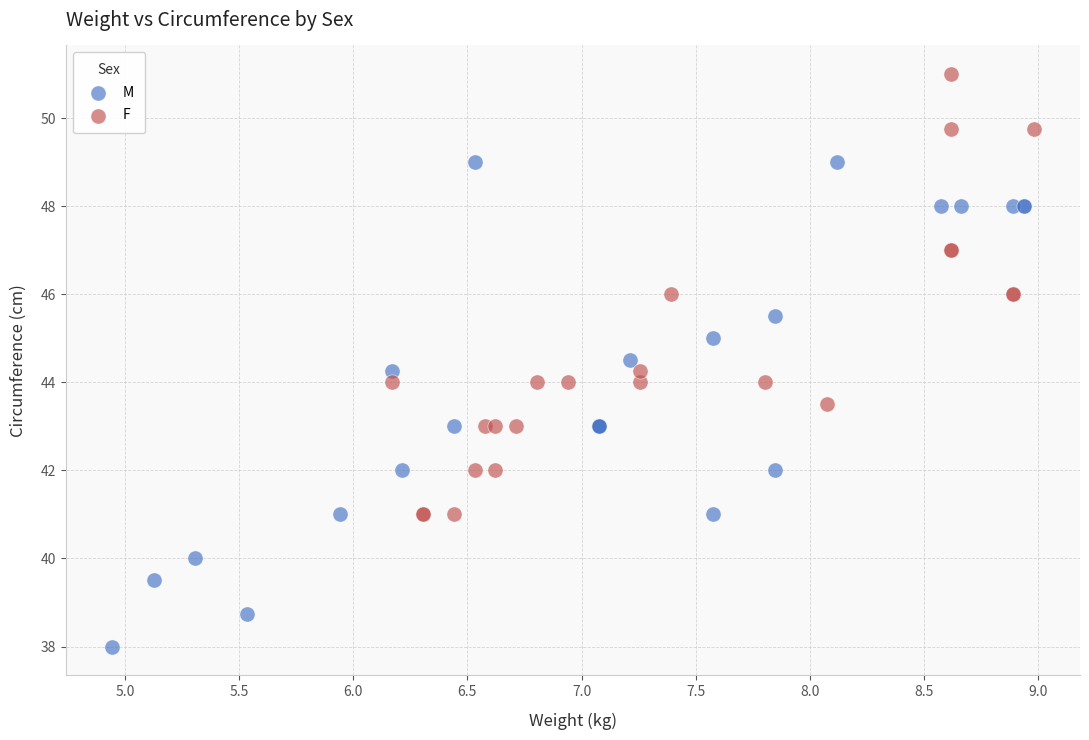

Which series contains the highest Y value?

F